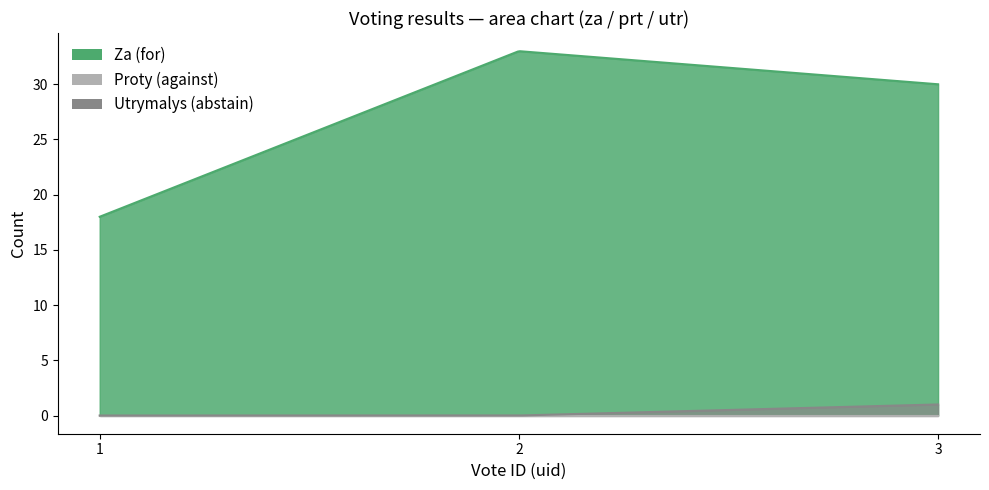

The value of prt at 3 is 0. True or false?

True